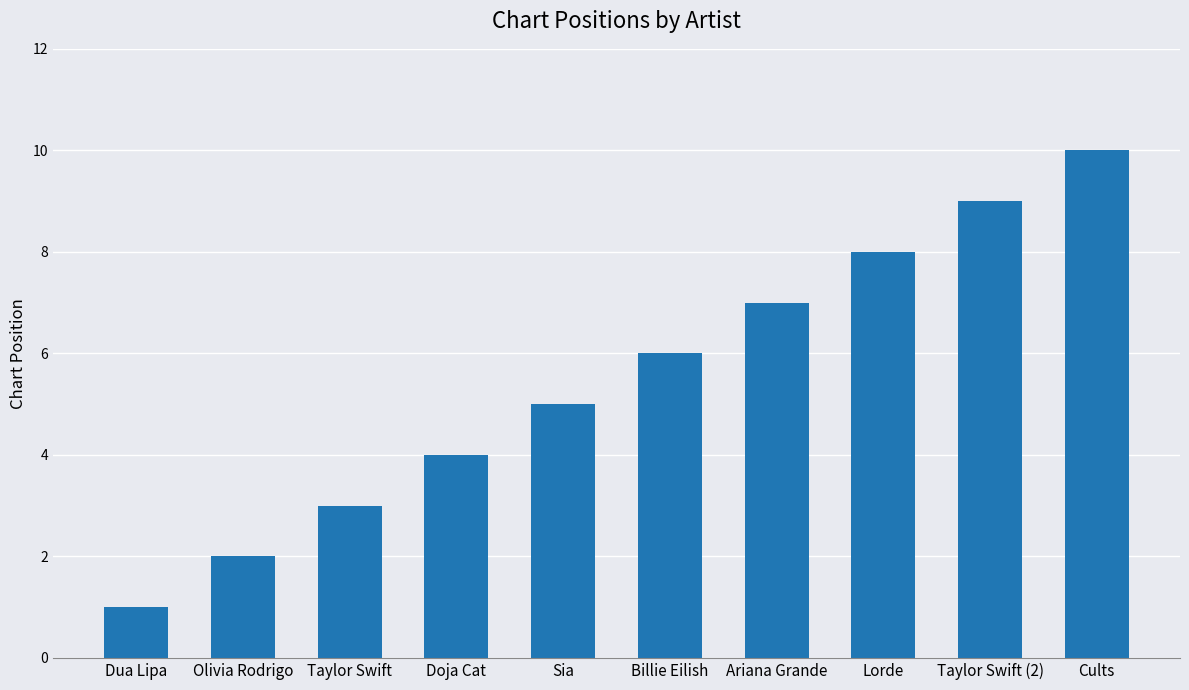

Which label corresponds to the largest value in the chart?

Cults